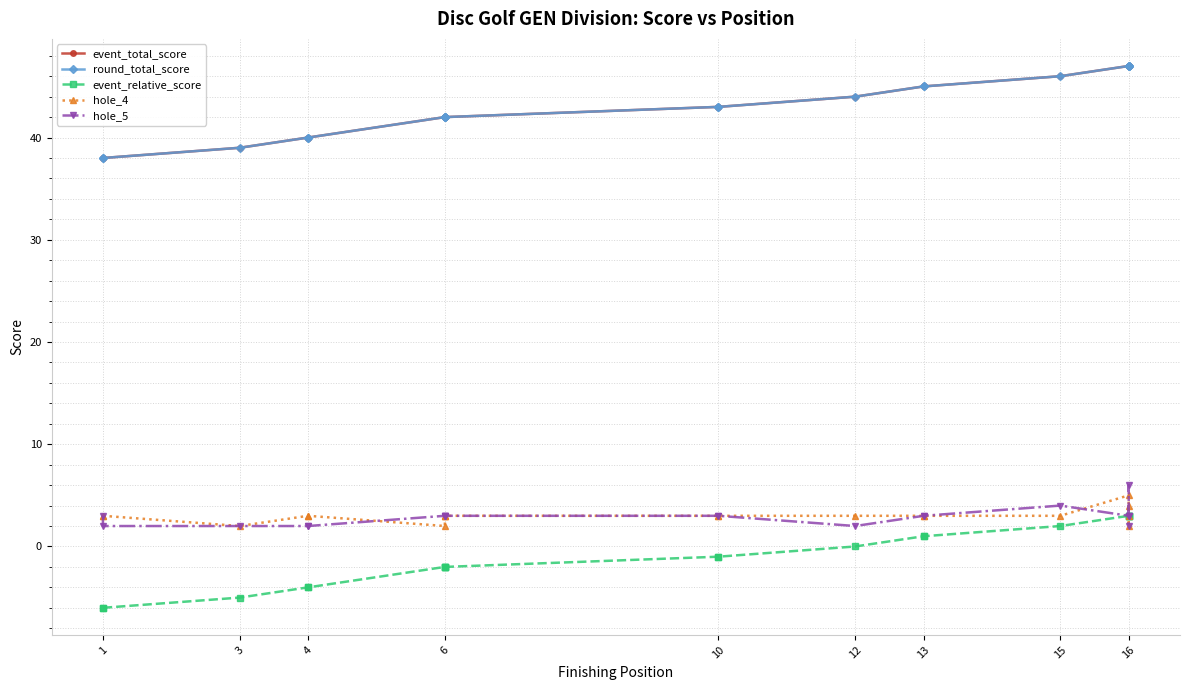

How many hole_5 values are between 2 and 3?

17